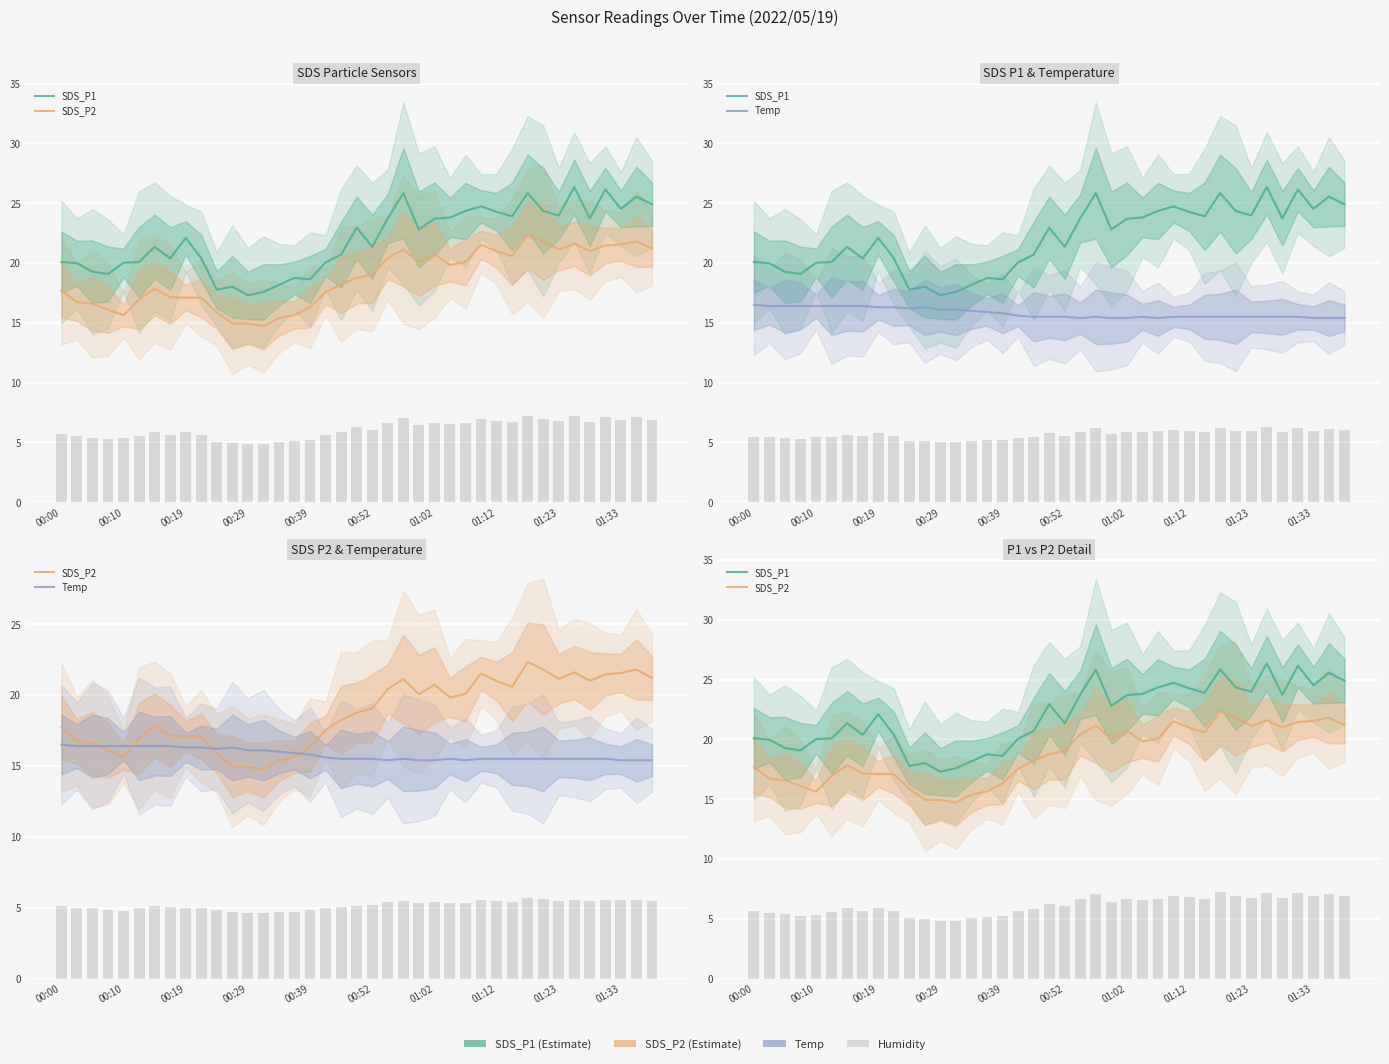

Is the value of SDS_P1 at 30 greater than the value of SDS_P2 at 01:23?

Yes